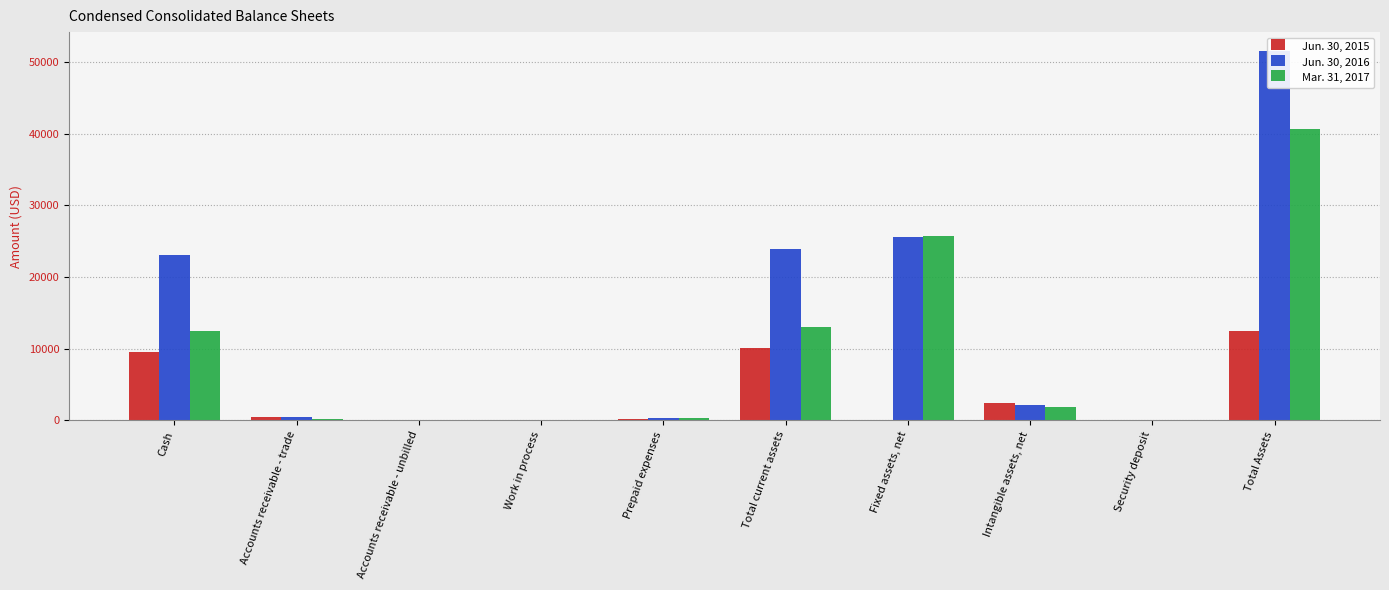

At Total Assets, list the series in order from largest to smallest.

Jun. 30, 2016, Mar. 31, 2017, Jun. 30, 2015